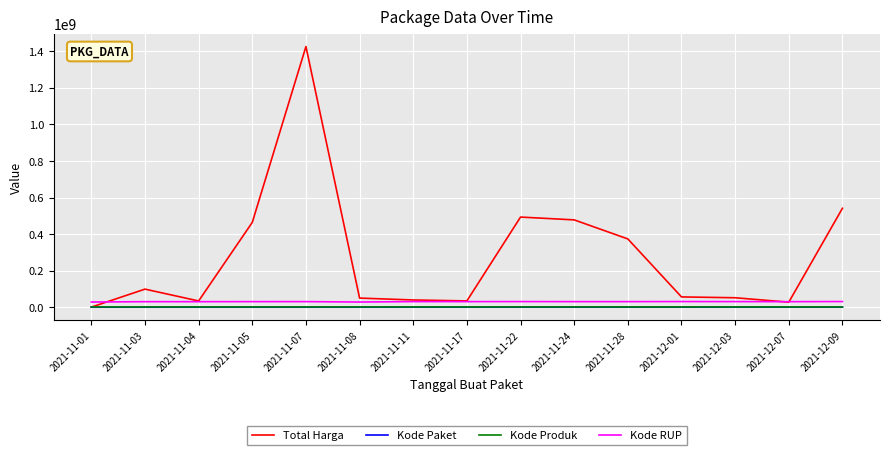

Does the chart display data point markers on the line(s)?

No